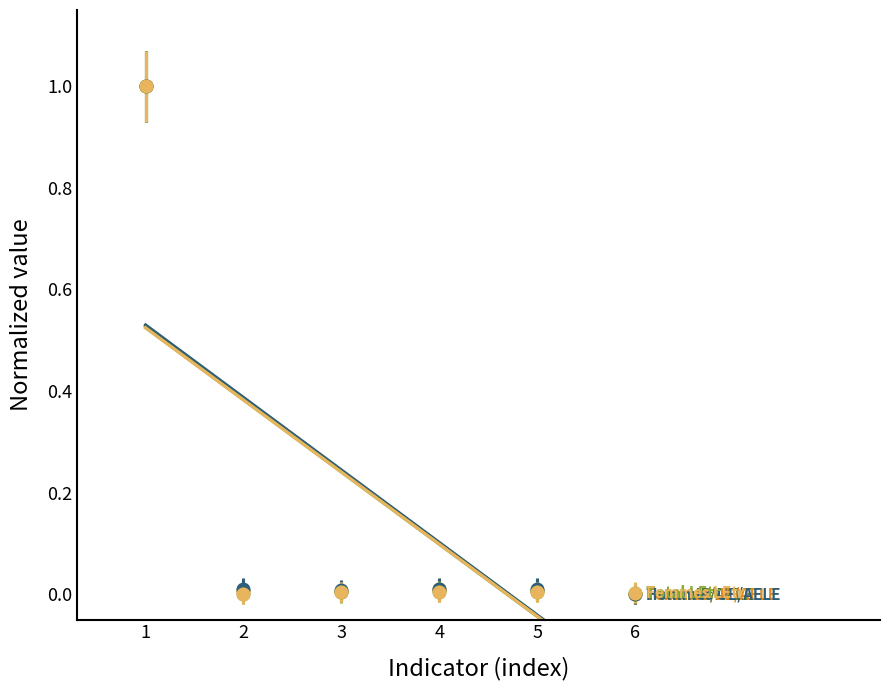

How many categories are shown in the chart?

6